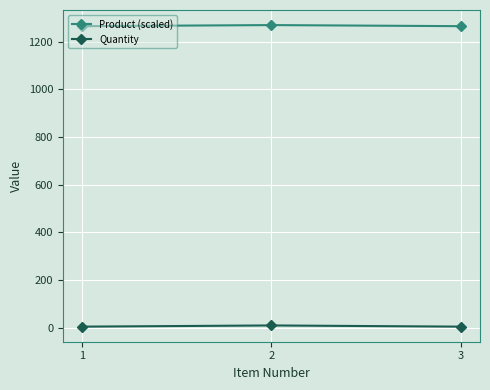

The value of Product (scaled) at 3 is 322.5. True or false?

False